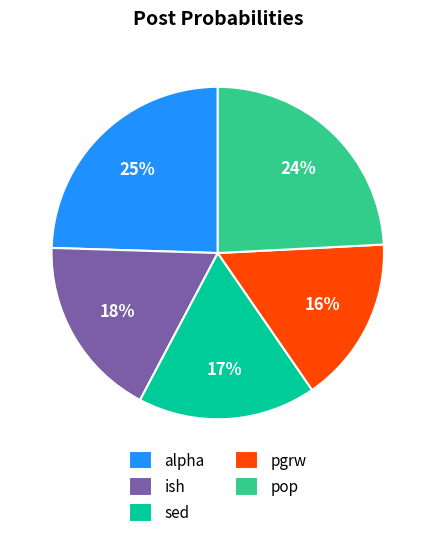

To the nearest percent, what is the combined percentage of pop and alpha?

49%